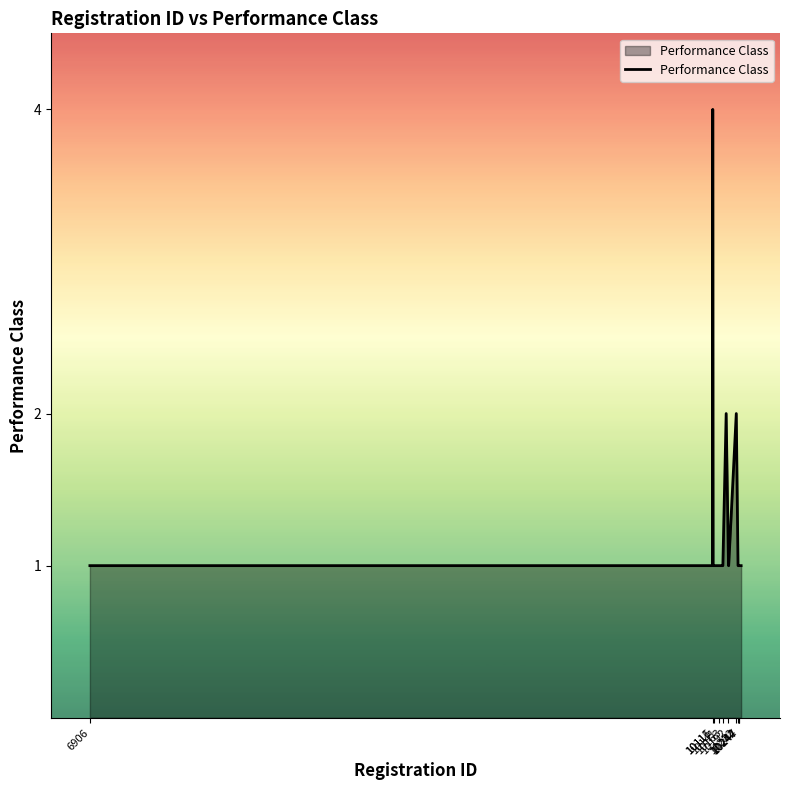

What is the difference between the maximum and minimum values?

3